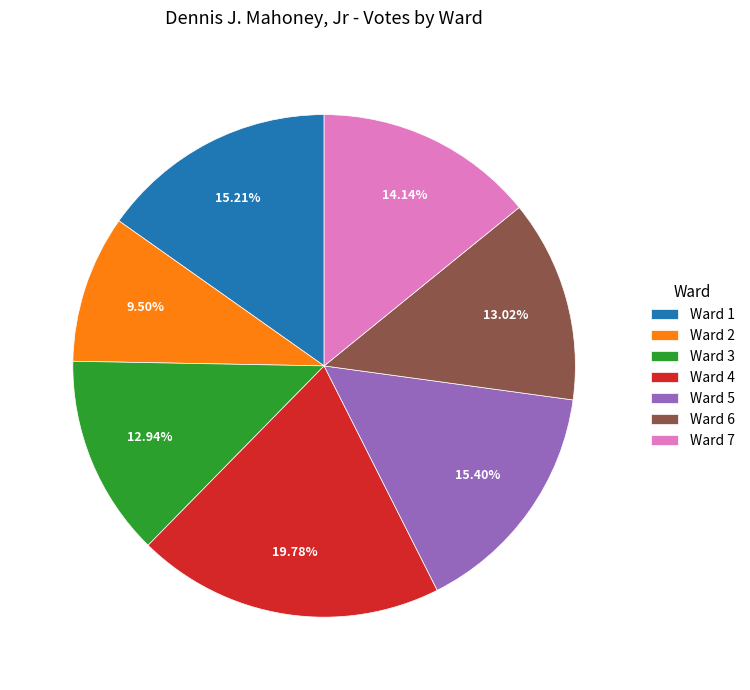

To the nearest percent, what is the difference between the largest and smallest slice percentages?

10%